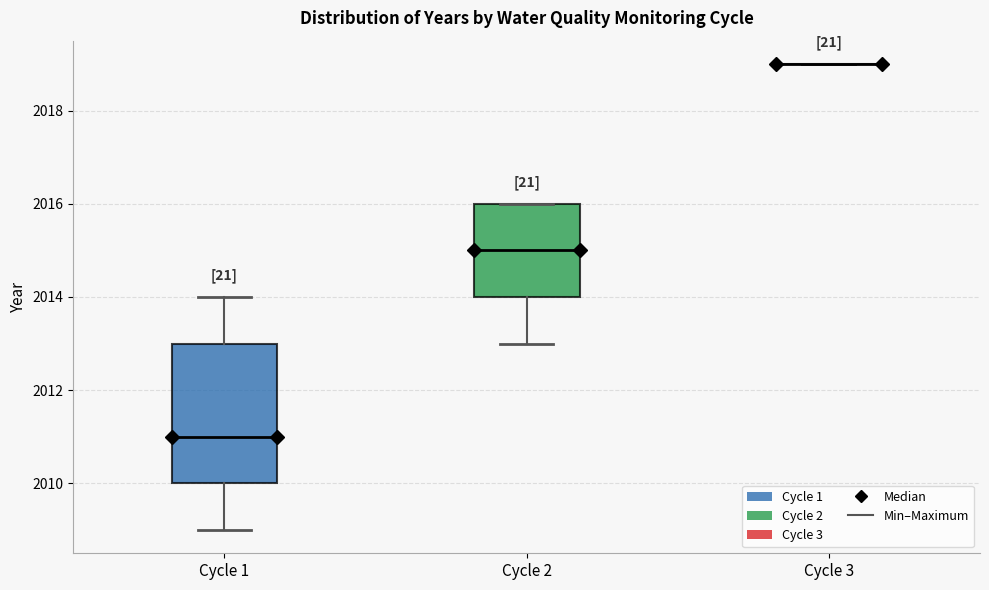

Reading left to right, transcribe this box plot: for each box, give where its median line is, the range the box spans, and where its two whiskers end, as read against the y-axis. The values are not printed on the chart, so give them approximately, as read against the axis.

Cycle 1: median 2011, box 2010 to 2013, whiskers 2009 to 2014
Cycle 2: median 2015, box 2014 to 2016, whiskers 2013 to 2016
Cycle 3: box collapsed to a line at 2019, whiskers 2019 to 2019